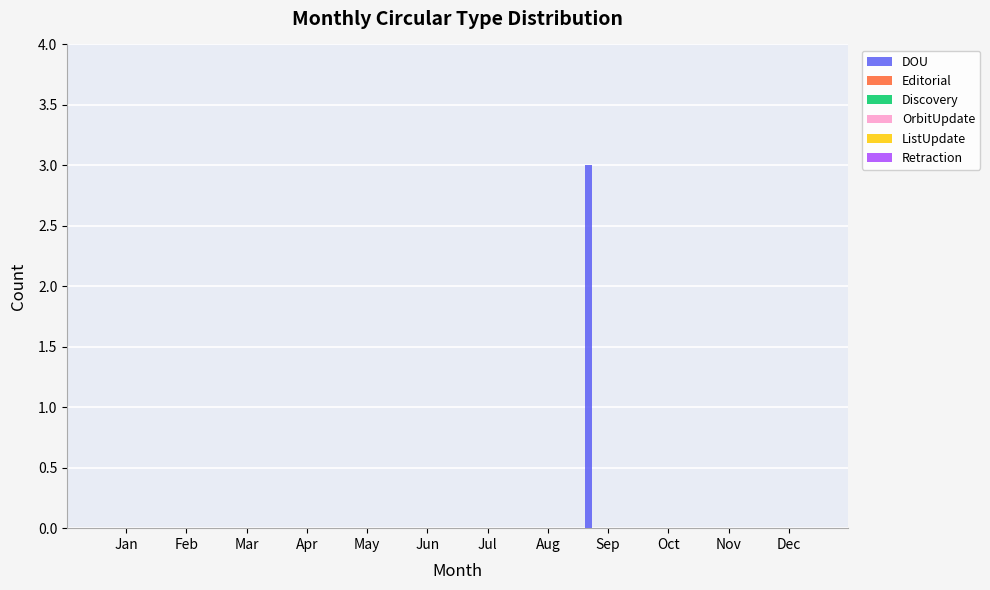

What is the greatest value displayed?

3